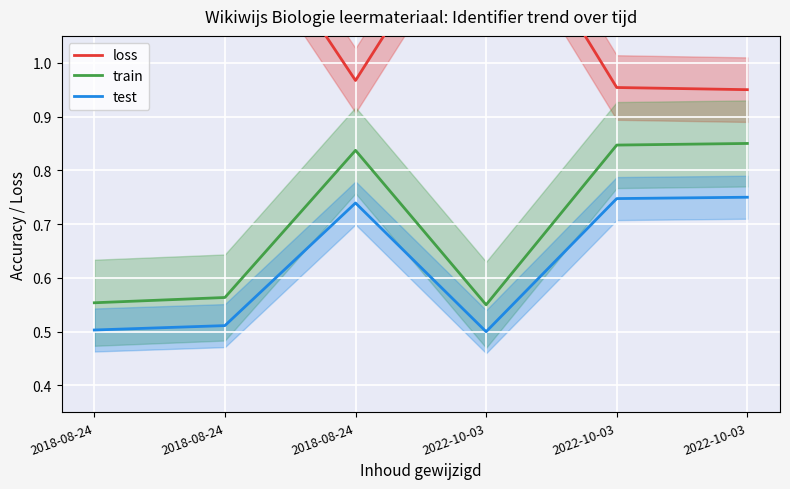

What is the approximate value of train at 2022-10-03?

0.9